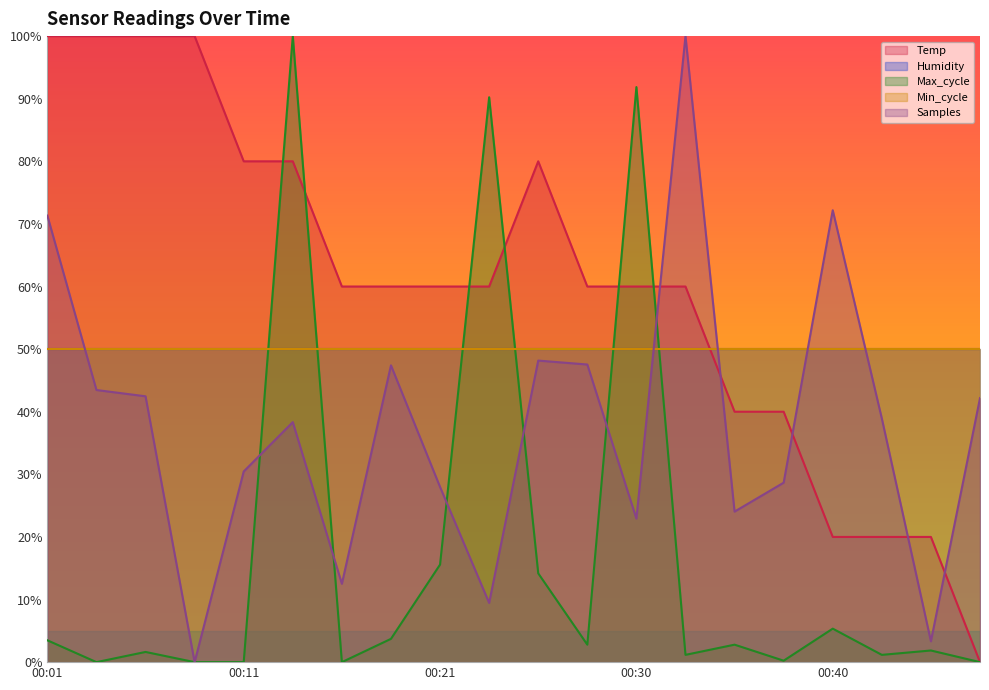

At which category does the chart reach its peak across all series?

00:01